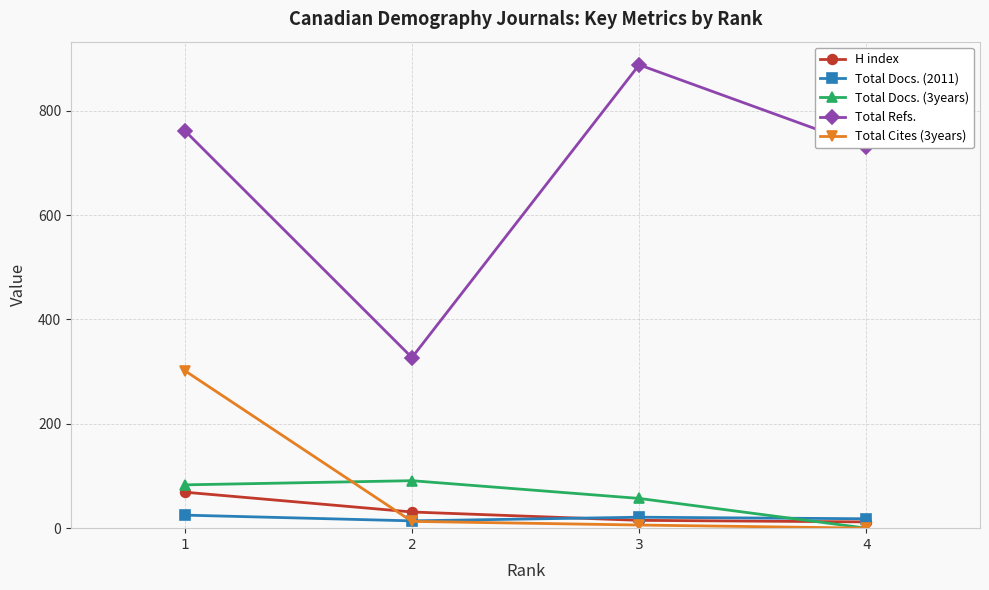

How many lines are shown in the chart?

5